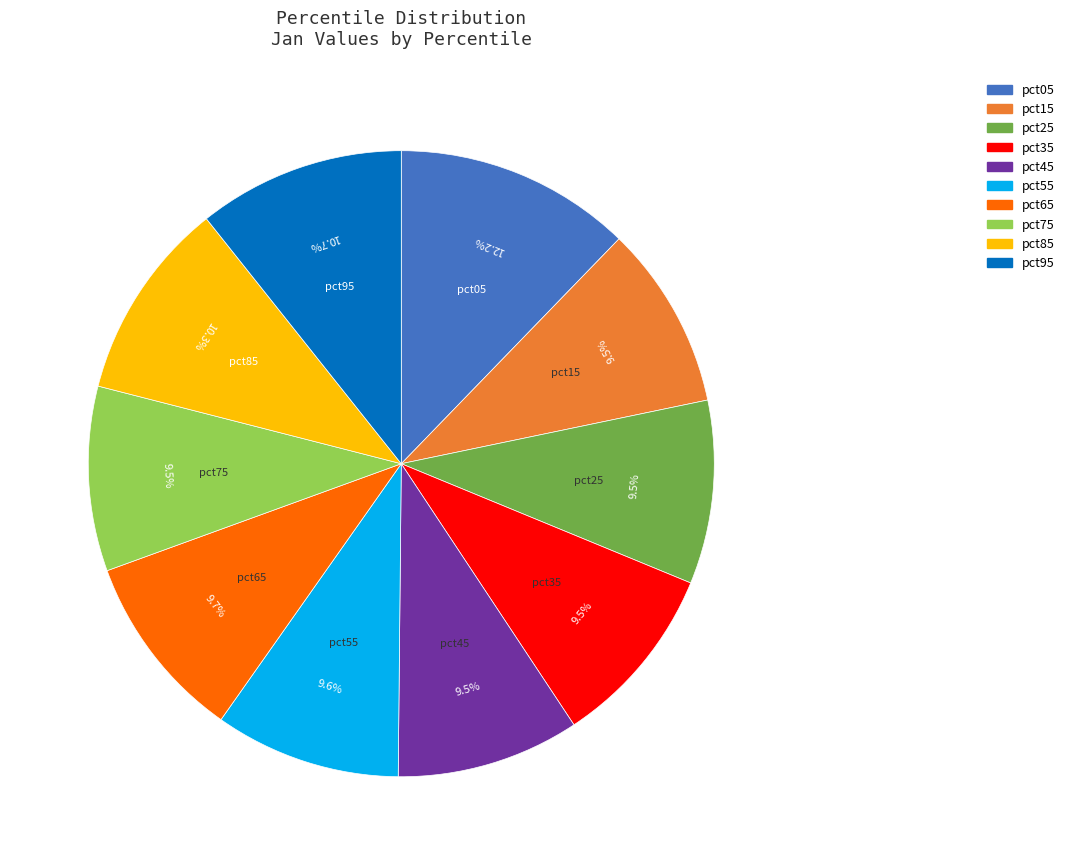

To the nearest percent, what is the combined percentage of pct75 and pct05?

22%